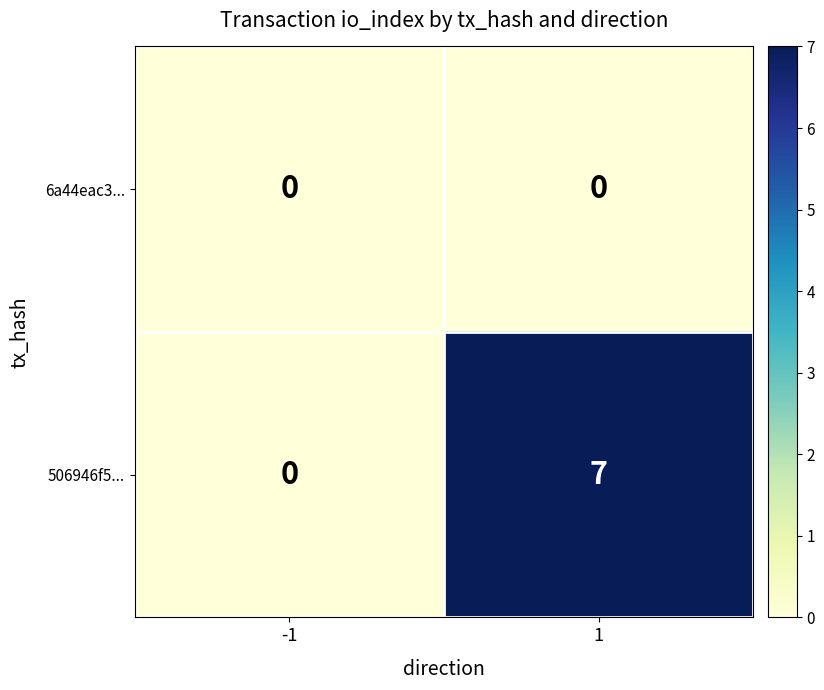

The 6a44eac3... series shows 0 at -1. True or false?

True